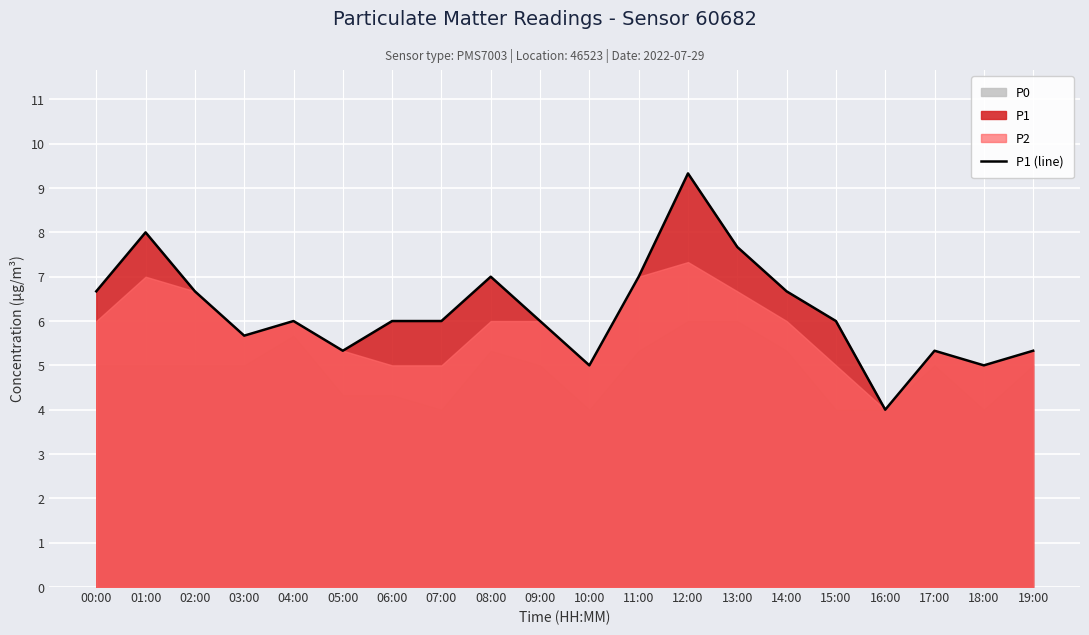

How many points are higher than both their immediate neighbors (excluding endpoints)?

5